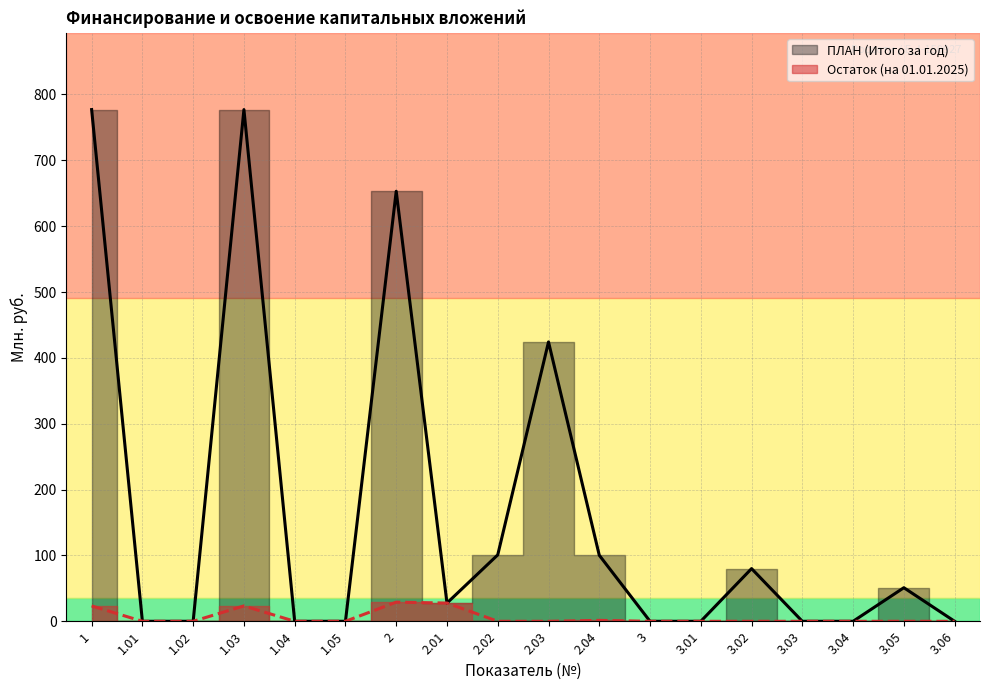

Reading right to left, transcribe all the data shown in this chart.

ПЛАН (Итого за год): 3.06=0.0	3.05=51.0	3.04=0.0	3.03=0.0	3.02=80.0	3.01=0.0	3=0.0	2.04=100.3	2.03=424.2	2.02=100.8	2.01=27.7	2=653.0	1.05=0.0	1.04=0.0	1.03=777.0	1.02=0.0	1.01=0.0	1=777.0
Остаток (на 01.01.2025): 3.06=0.0	3.05=0.0	3.04=0.0	3.03=0.0	3.02=0.0	3.01=0.0	3=0.0	2.04=1.4	2.03=0.0	2.02=0.0	2.01=27.7	2=29.1	1.05=0.0	1.04=0.0	1.03=23.4	1.02=0.0	1.01=0.0	1=23.4